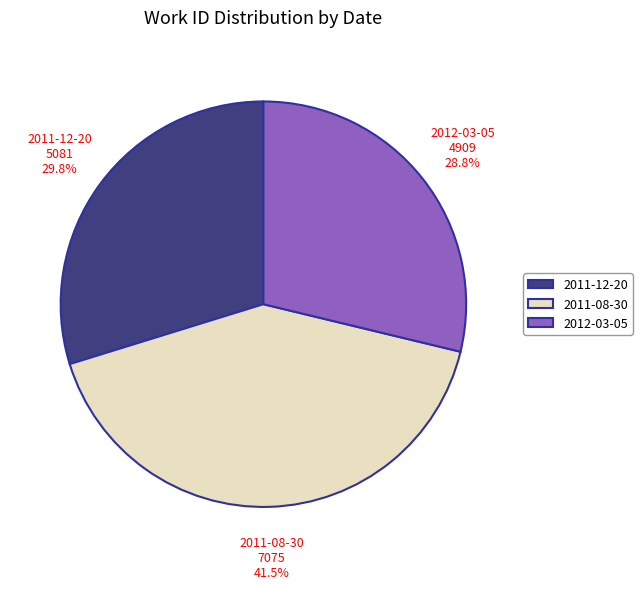

Rank the categories by value from highest to lowest.

2011-08-30, 2011-12-20, 2012-03-05